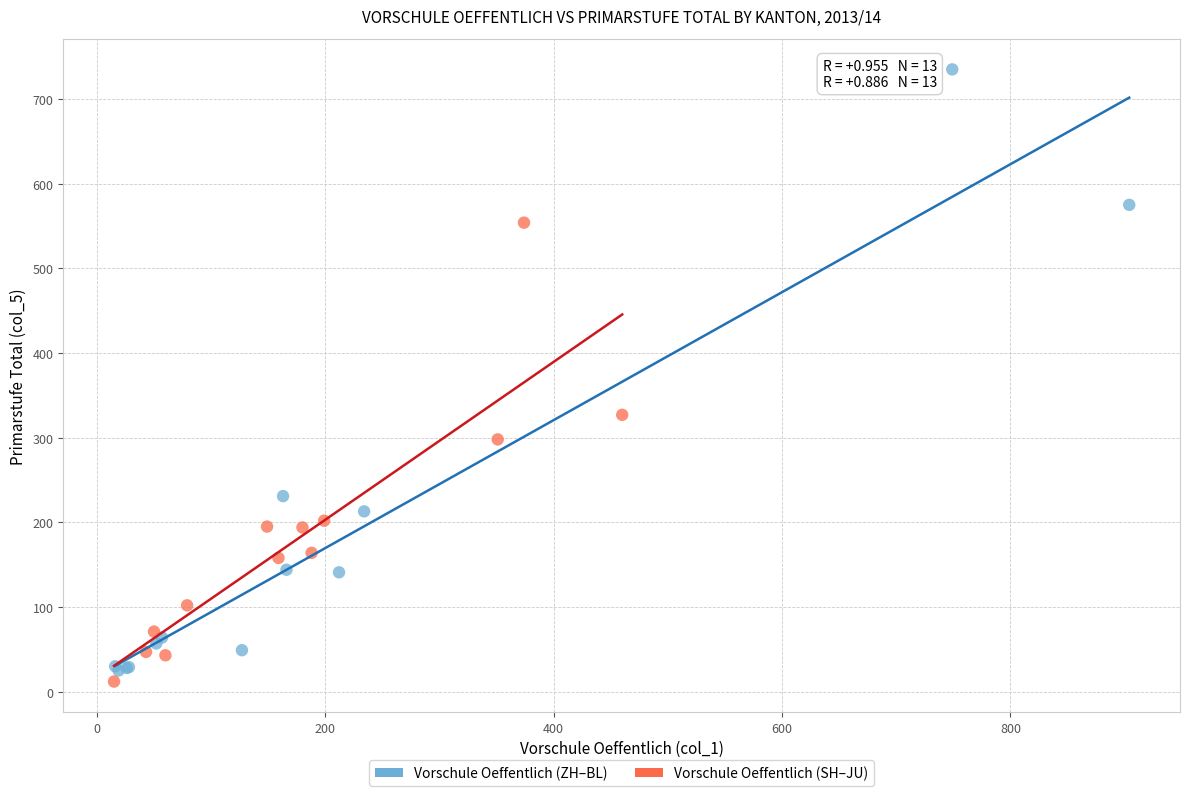

Which series has the largest Y range (max minus min)?

Vorschule Oeffentlich (ZH–BL)